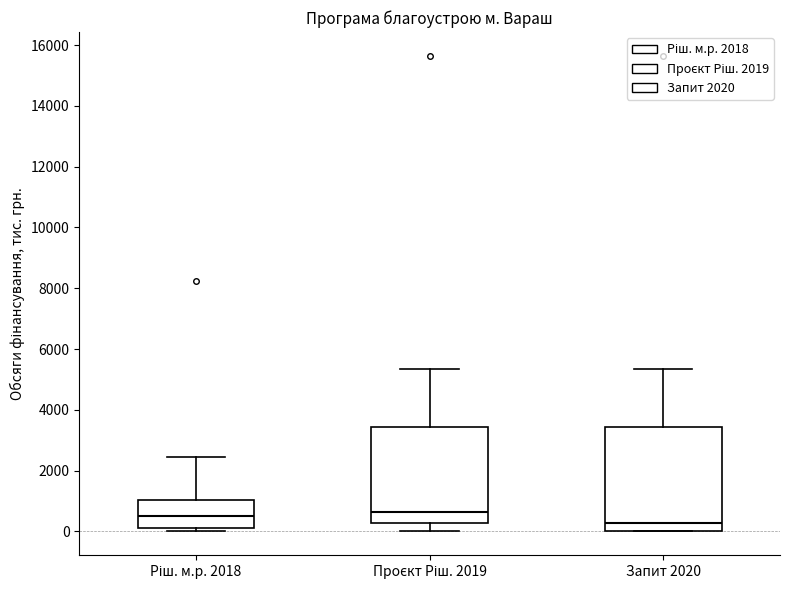

Reading left to right, read every box against the y-axis: the position of its median line, the range the box covers, and the ends of its whiskers. The values are not printed on the chart, so give them approximately, as read against the axis.

Ріш. м.р. 2018: median 600, box 200 to 1000, whiskers 0 to 2400
Проєкт Ріш. 2019: median 600, box 200 to 3400, whiskers 0 to 5400
Запит 2020: median 200, box 0 to 3400, whiskers 0 to 5400